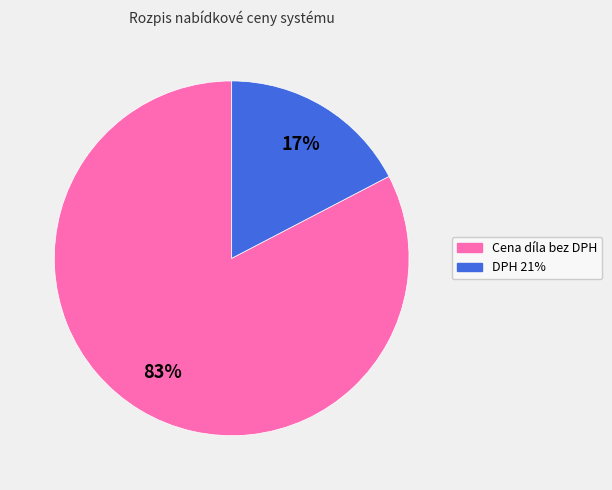

How many slices are in this pie chart?

2